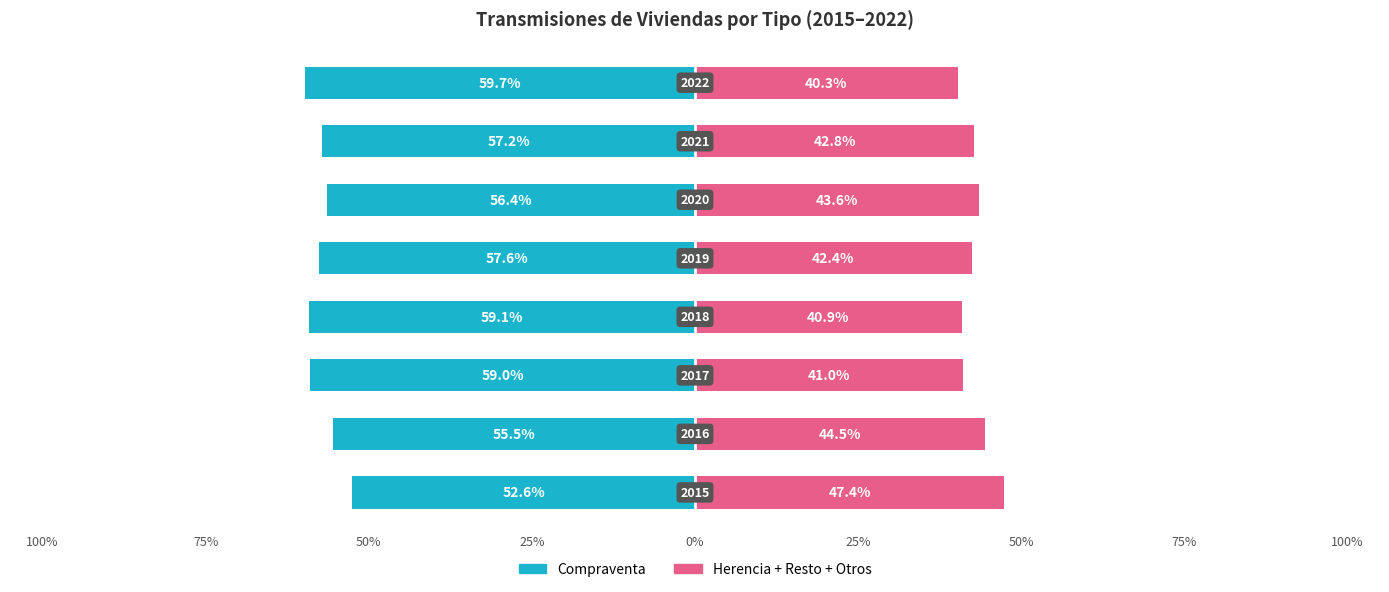

Is the value of Herencia + Resto + Otros at 50% greater than the value of Compraventa at 50%?

Yes